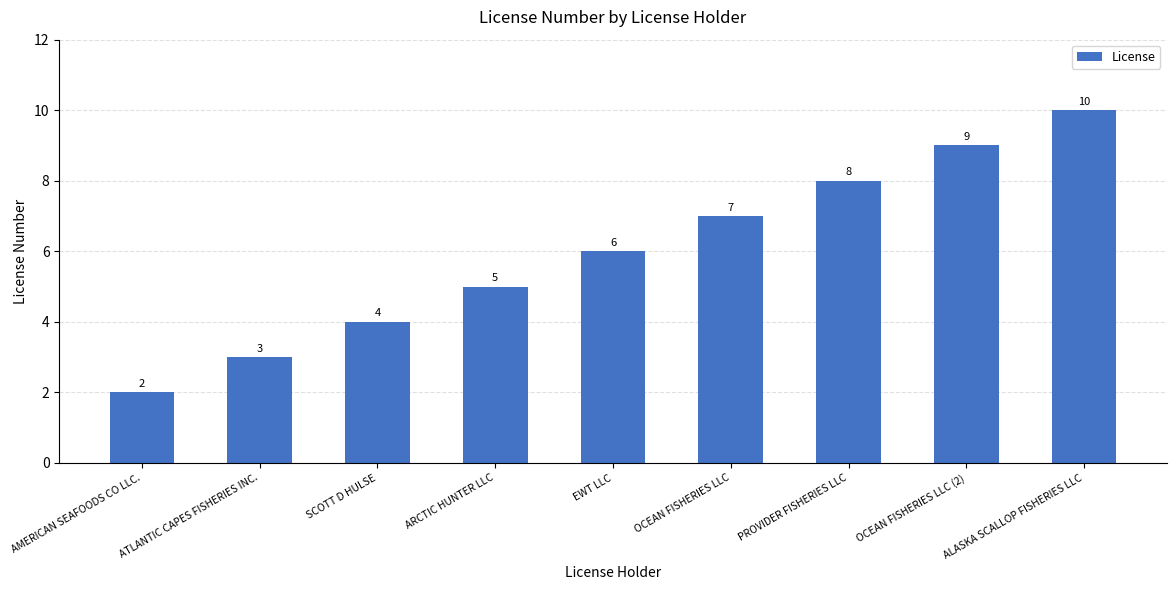

True or false: the data shows 13 at ALASKA SCALLOP FISHERIES LLC.

False